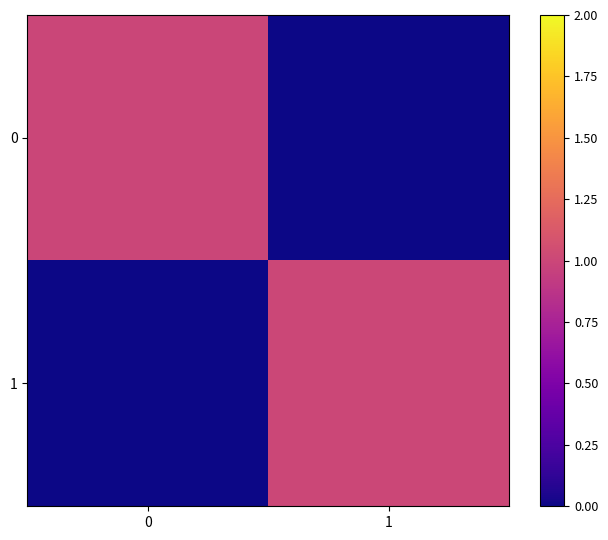

Reading left to right, what are all the values shown in this chart?

0: 0=1.0	1=0.0
1: 0=0.0	1=1.0